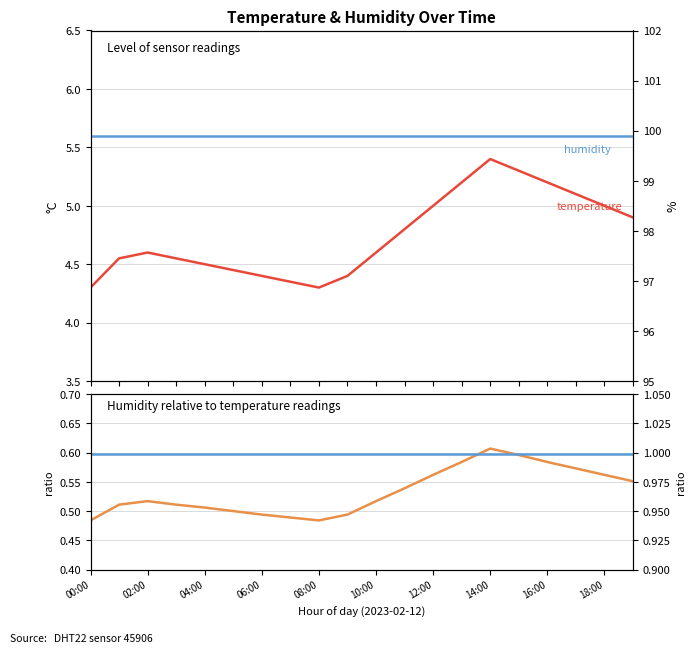

What is the label of the 6th point from the right?

14:00